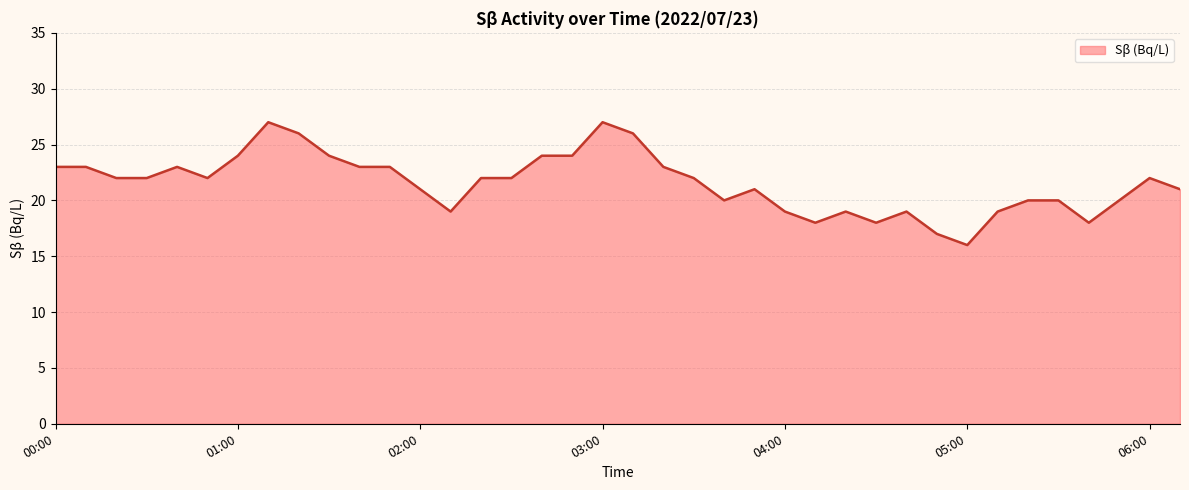

What is the maximum value shown in the chart?

27